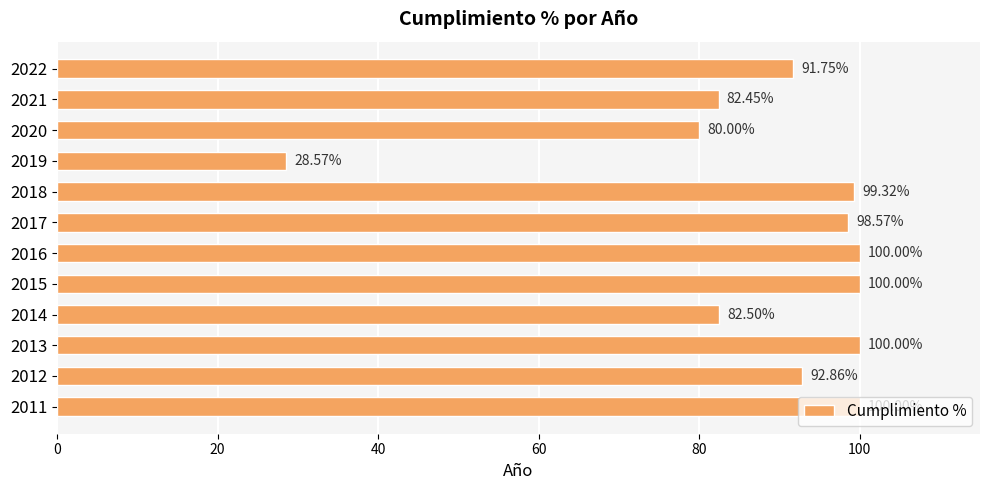

Approximately how many times larger is the value at 2011 compared to 2022?

1.1